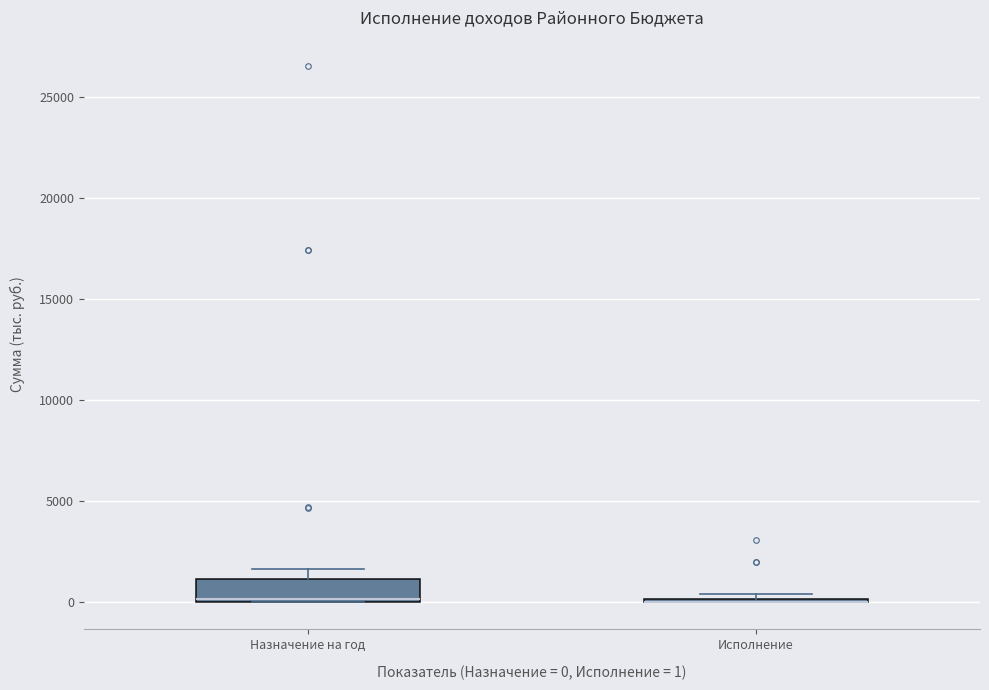

Reading left to right, transcribe this box plot: for each box, give where its median line is, the range the box spans, and where its two whiskers end, as read against the y-axis. The values are not printed on the chart, so give them approximately, as read against the axis.

Назначение на год: median 0, box 0 to 1000, whiskers 0 to 1500
Исполнение: box collapsed to a line at 0, whiskers 0 to 500